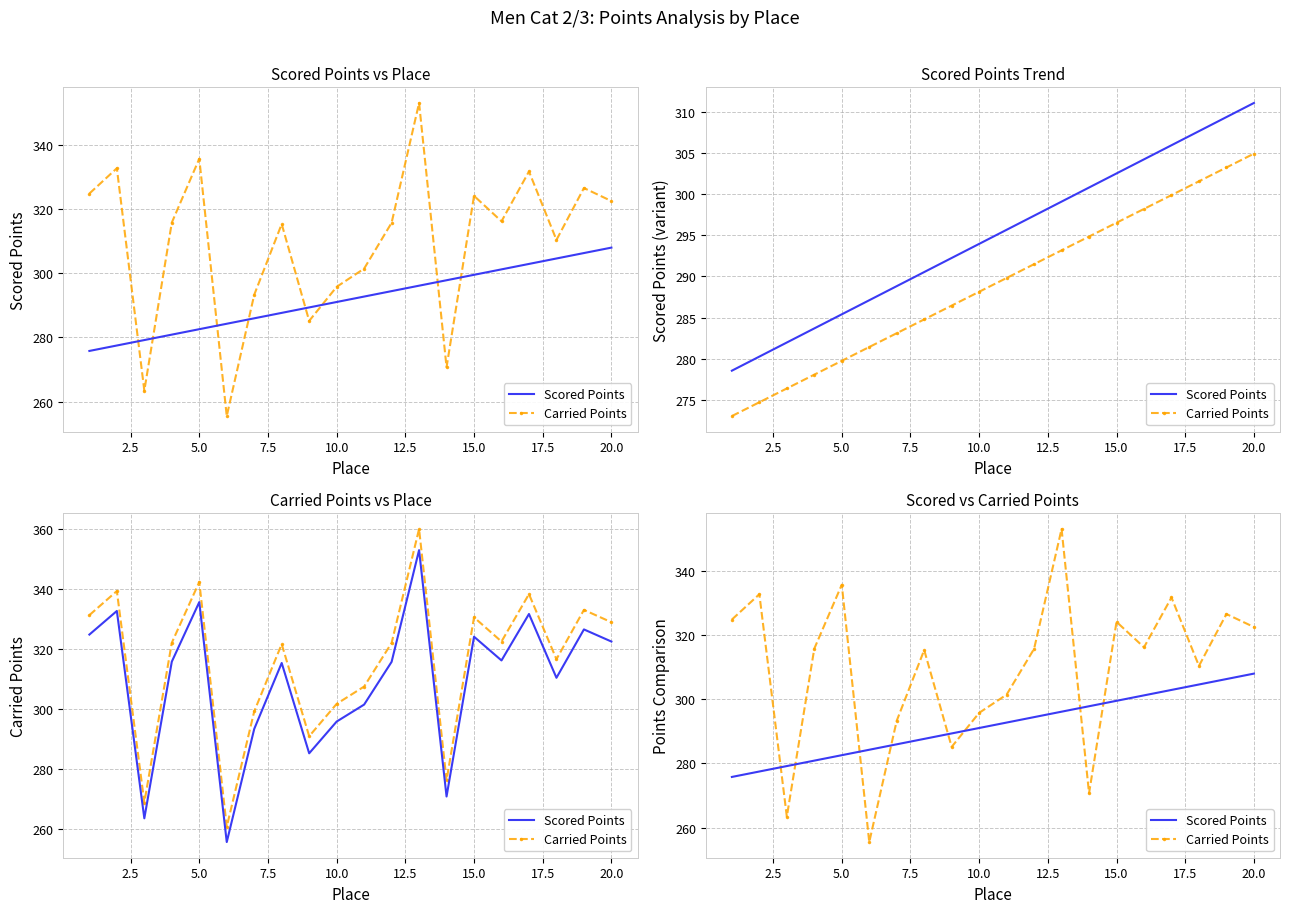

What is the value of the Carried Points point at the 4th from the left?

315.8